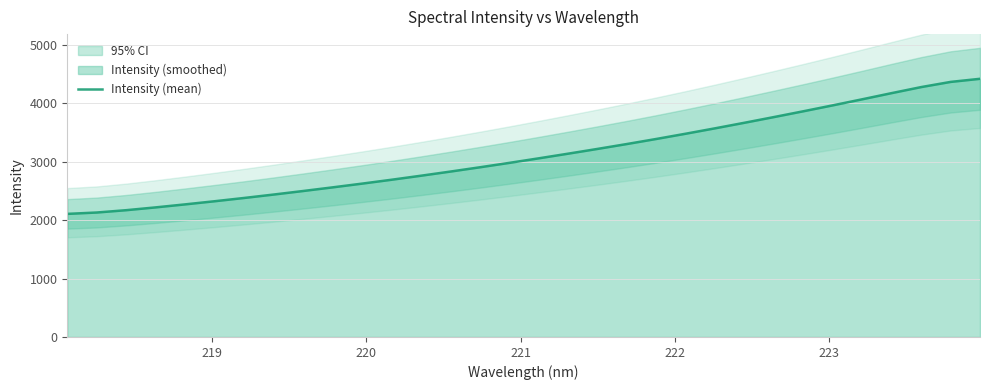

What is the minimum value for Intensity (mean)?

2105.5